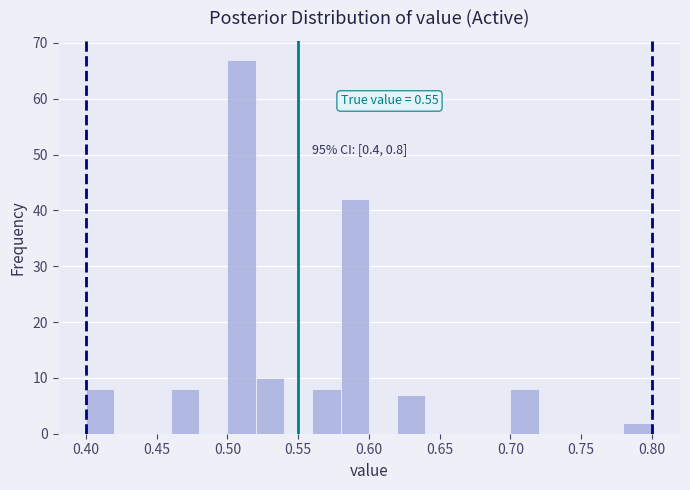

Over which range of the x-axis is the bar tallest?

0.50 to 0.52